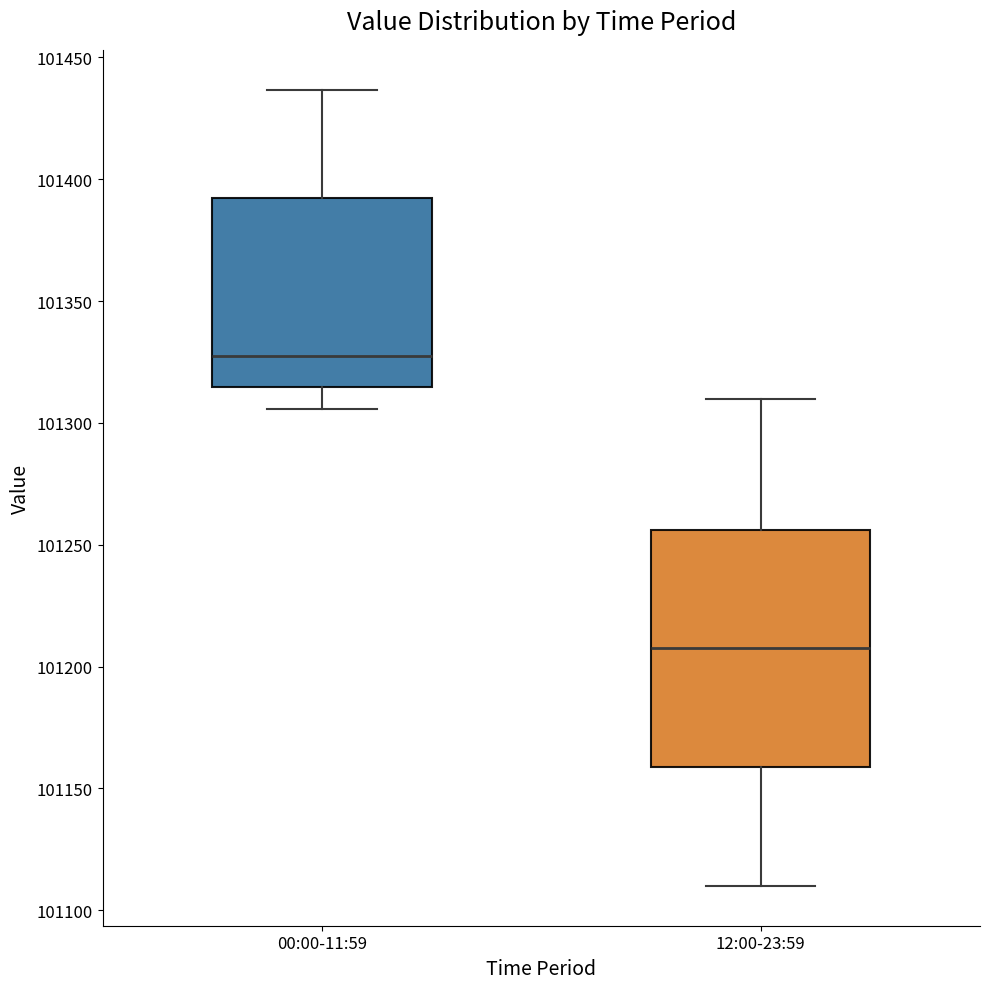

Where does the median line of the box for 12:00-23:59 sit on the y-axis? The values are not printed on the chart, so give them approximately, as read against the axis.

101210